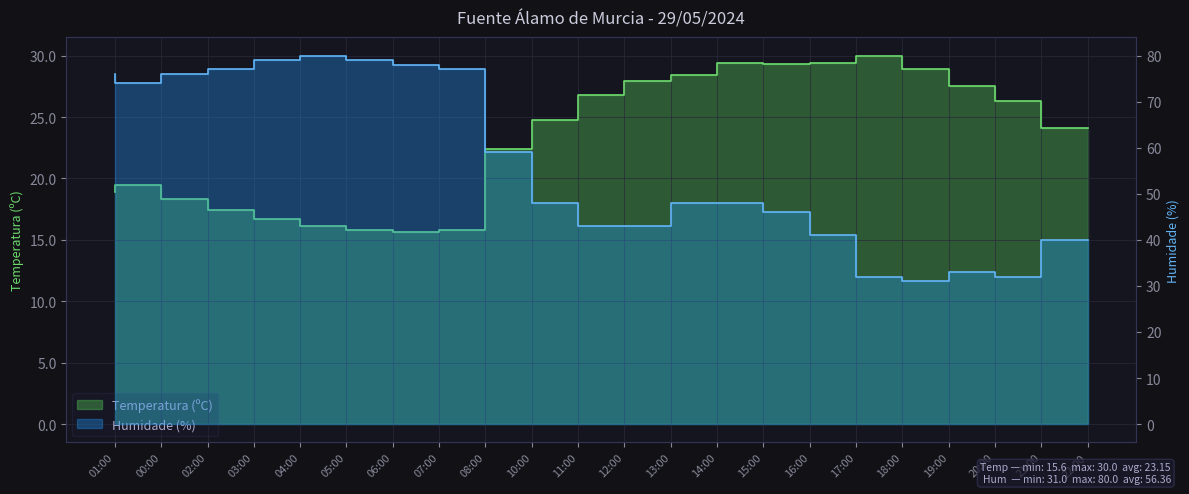

Which series has the largest total across all categories?

Humidade (%)